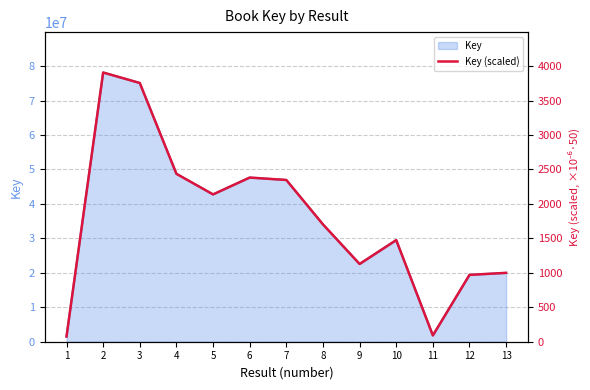

Reading right to left, extract all data points from this chart.

13=999.4	12=970.1	11=91.2	10=1474.7	9=1128.1	8=1703.0	7=2347.4	6=2382.3	5=2137.9	4=2436.9	3=3754.7	2=3907.1	1=75.6